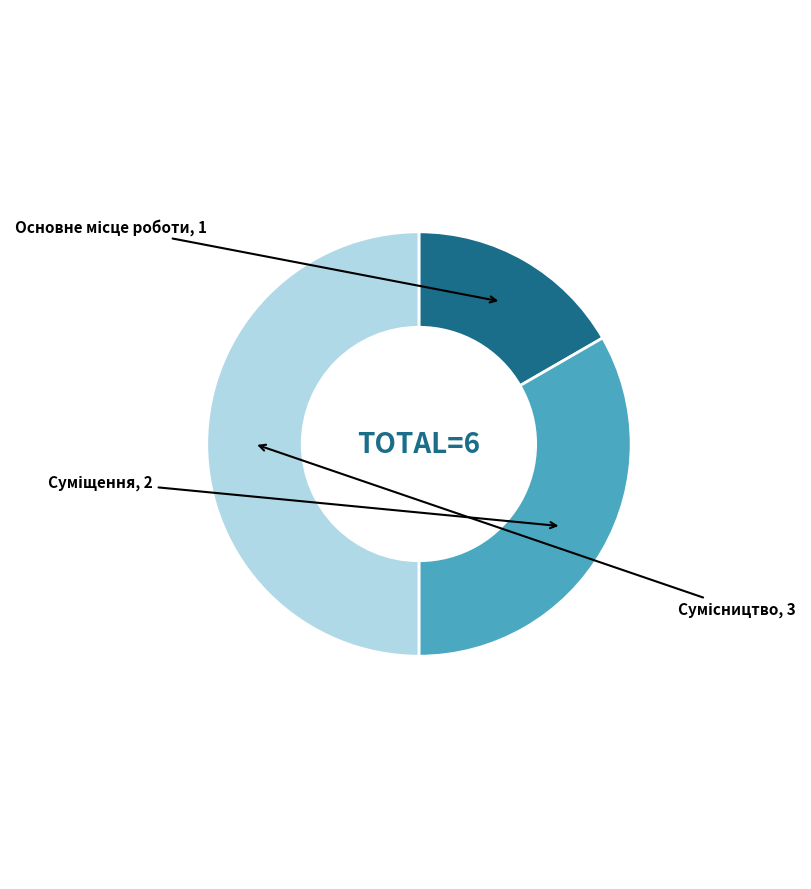

Does Сумісництво account for over 50% of the chart?

No